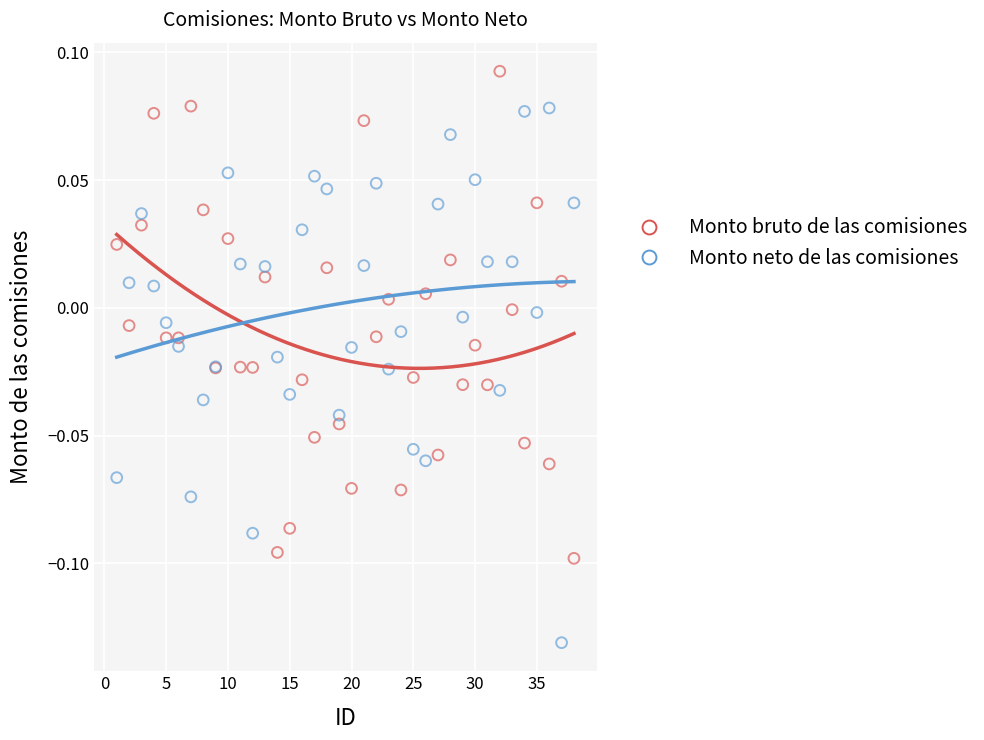

Which series reaches the maximum Y coordinate?

Monto bruto de las comisiones